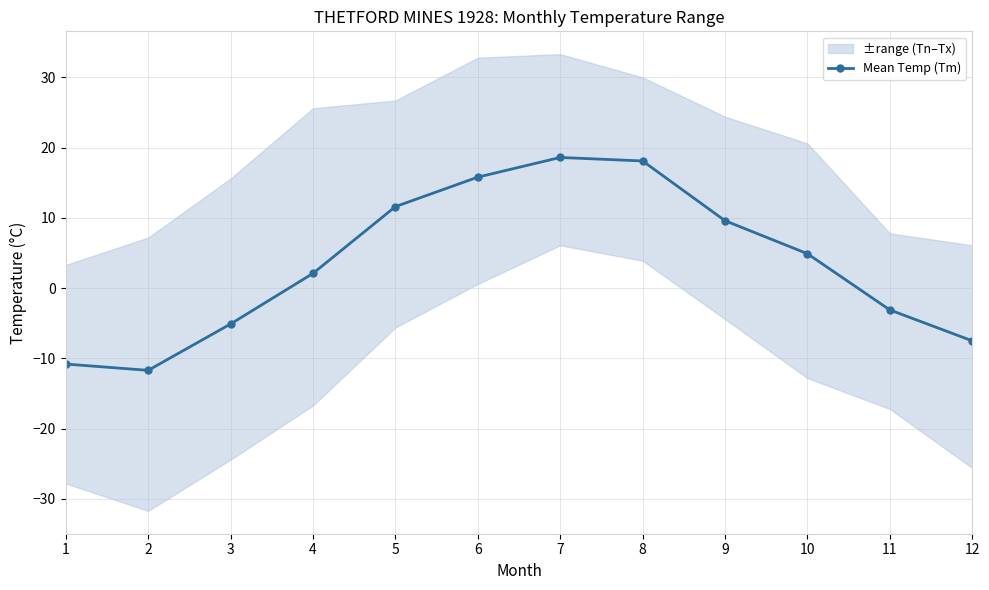

What is the sum of all values?

42.5